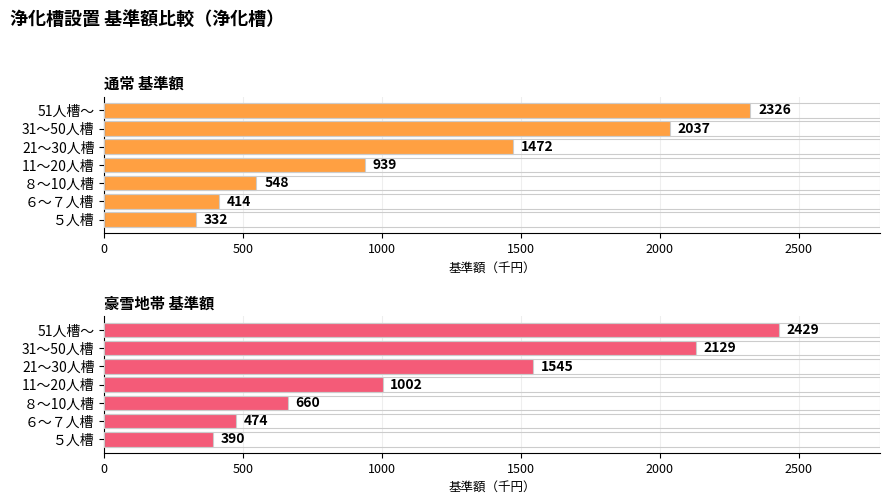

At 2500, list the series in order from largest to smallest.

豪雪地帯 基準額, 通常 基準額